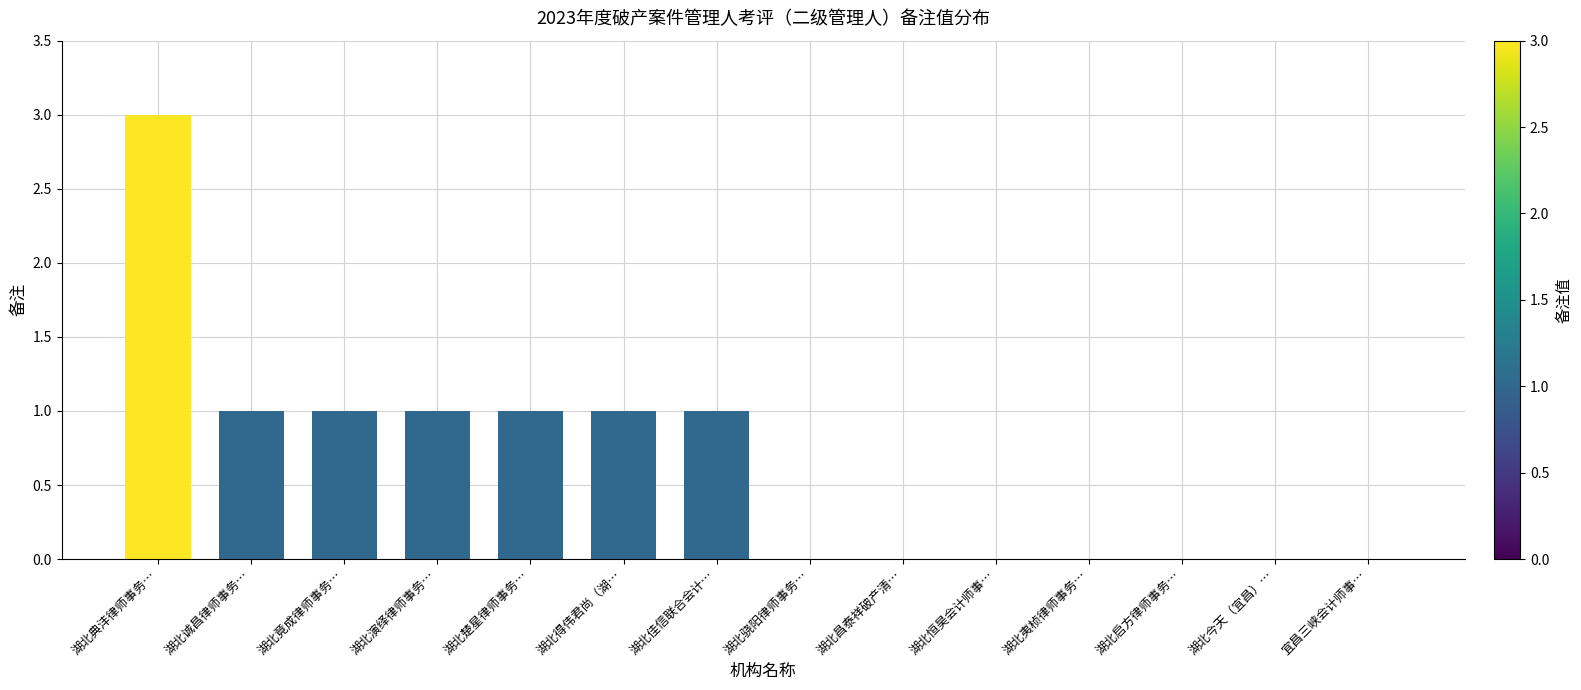

Are the bars horizontal?

No